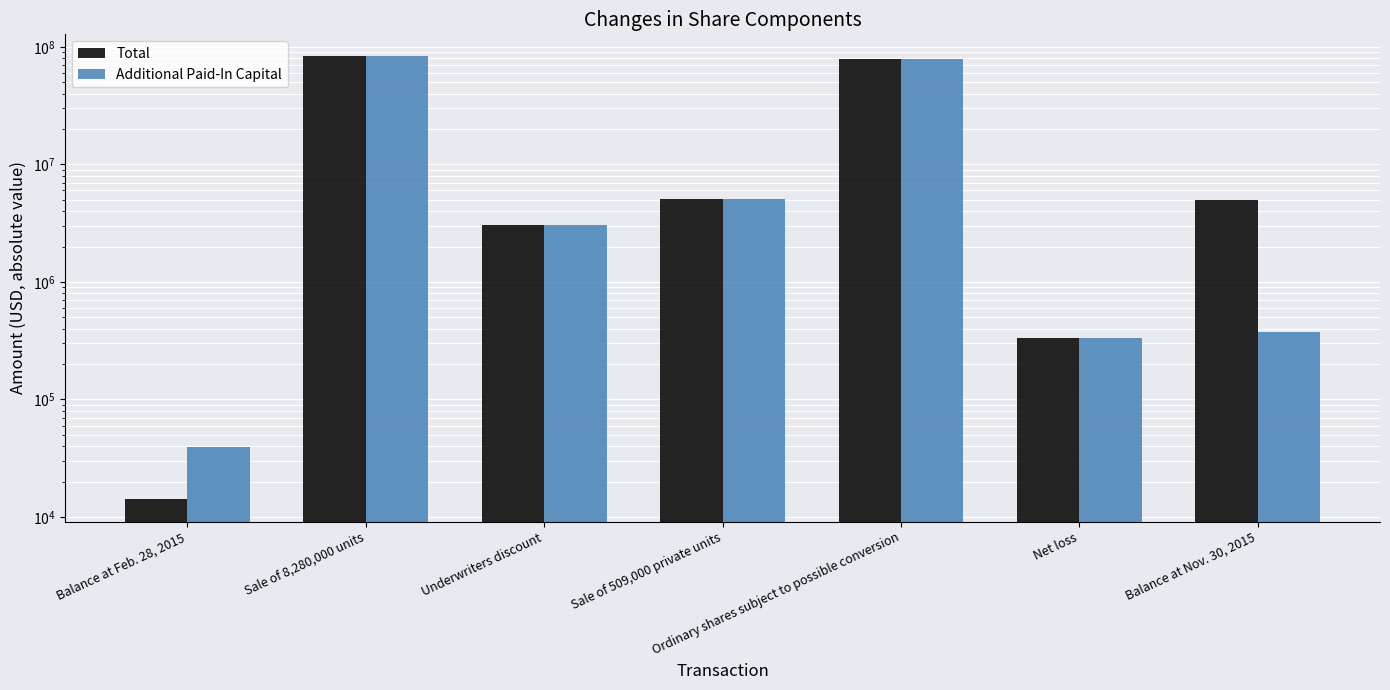

Reading left to right, extract all data points from this chart.

Total: Balance at Feb. 28, 2015=14111	Sale of 8,280,000 units=82800000	Underwriters discount=3051863	Sale of 509,000 private units=5090000	Ordinary shares subject to possible conversion=79490092	Net loss=333929	Balance at Nov. 30, 2015=5000005
Additional Paid-In Capital: Balance at Feb. 28, 2015=39111	Sale of 8,280,000 units=82799172	Underwriters discount=3051863	Sale of 509,000 private units=5089949	Ordinary shares subject to possible conversion=79489312	Net loss=333929	Balance at Nov. 30, 2015=373040